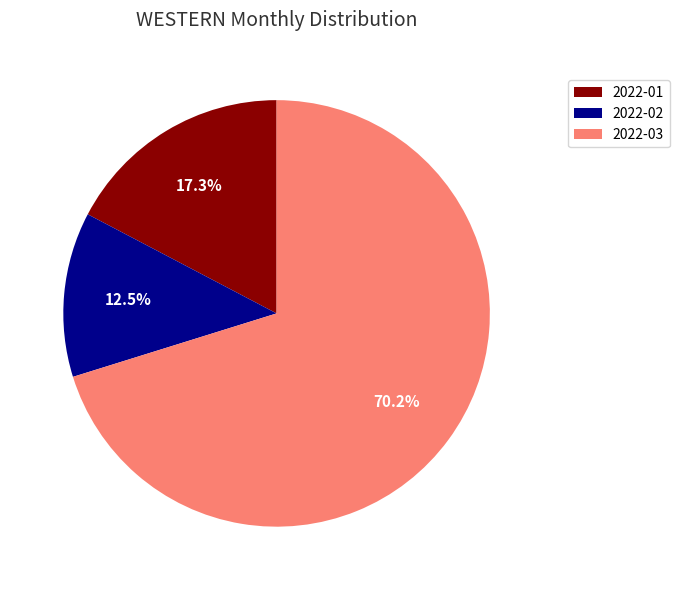

What percentage do 2022-03 and 2022-02 together represent?

82.7%